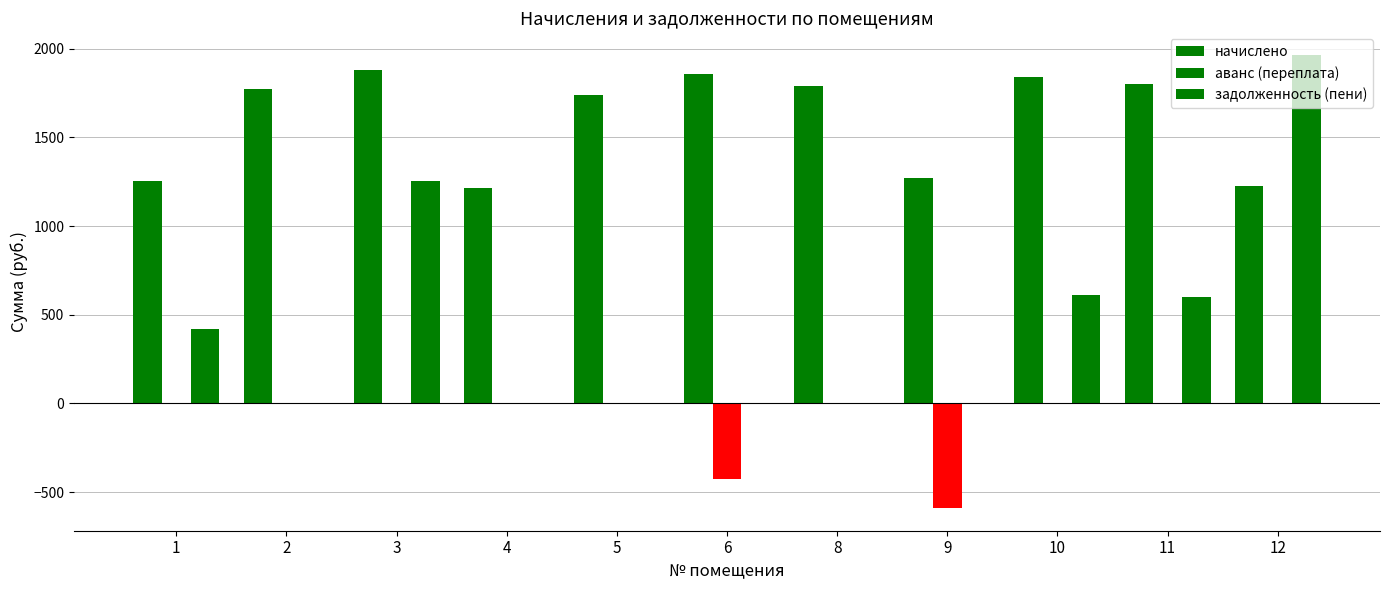

The value of начислено at 6 is 1855.0. True or false?

True